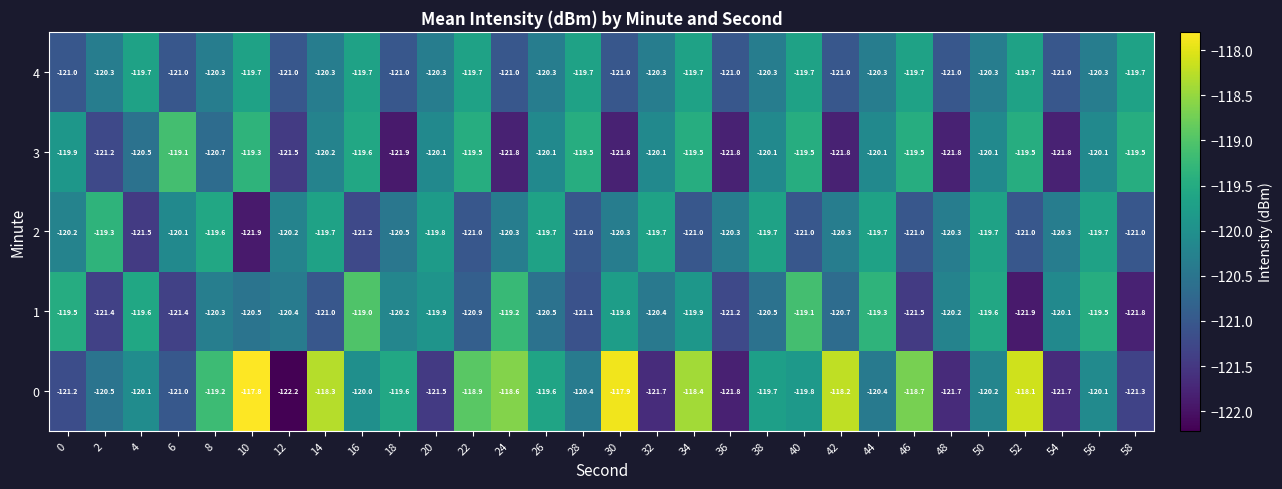

Is it true that 1 equals -191.0 at 24?

False